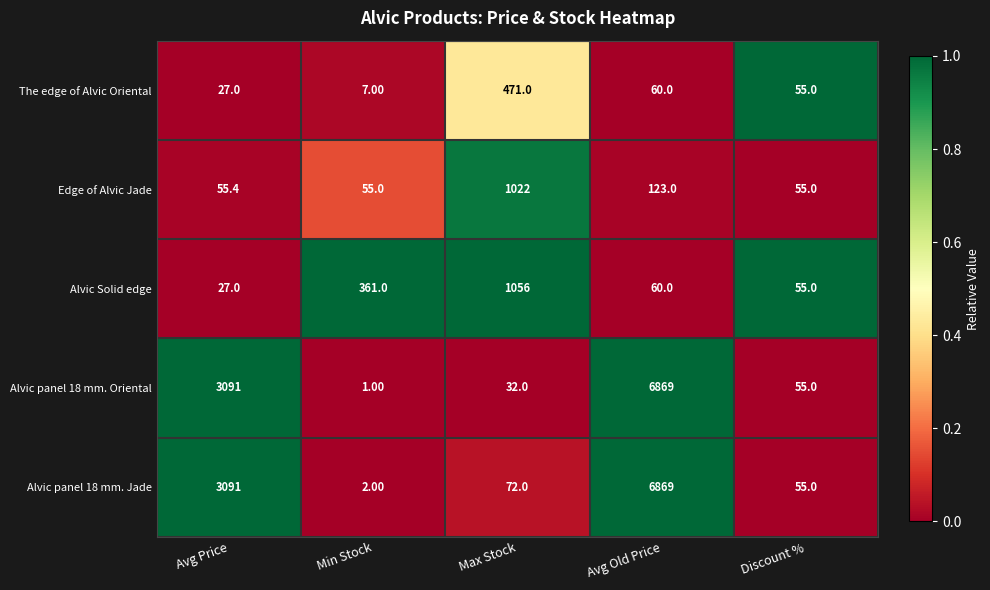

What is the difference between the maximum and second lowest values in the Alvic panel 18 mm. Jade series?

6814.0